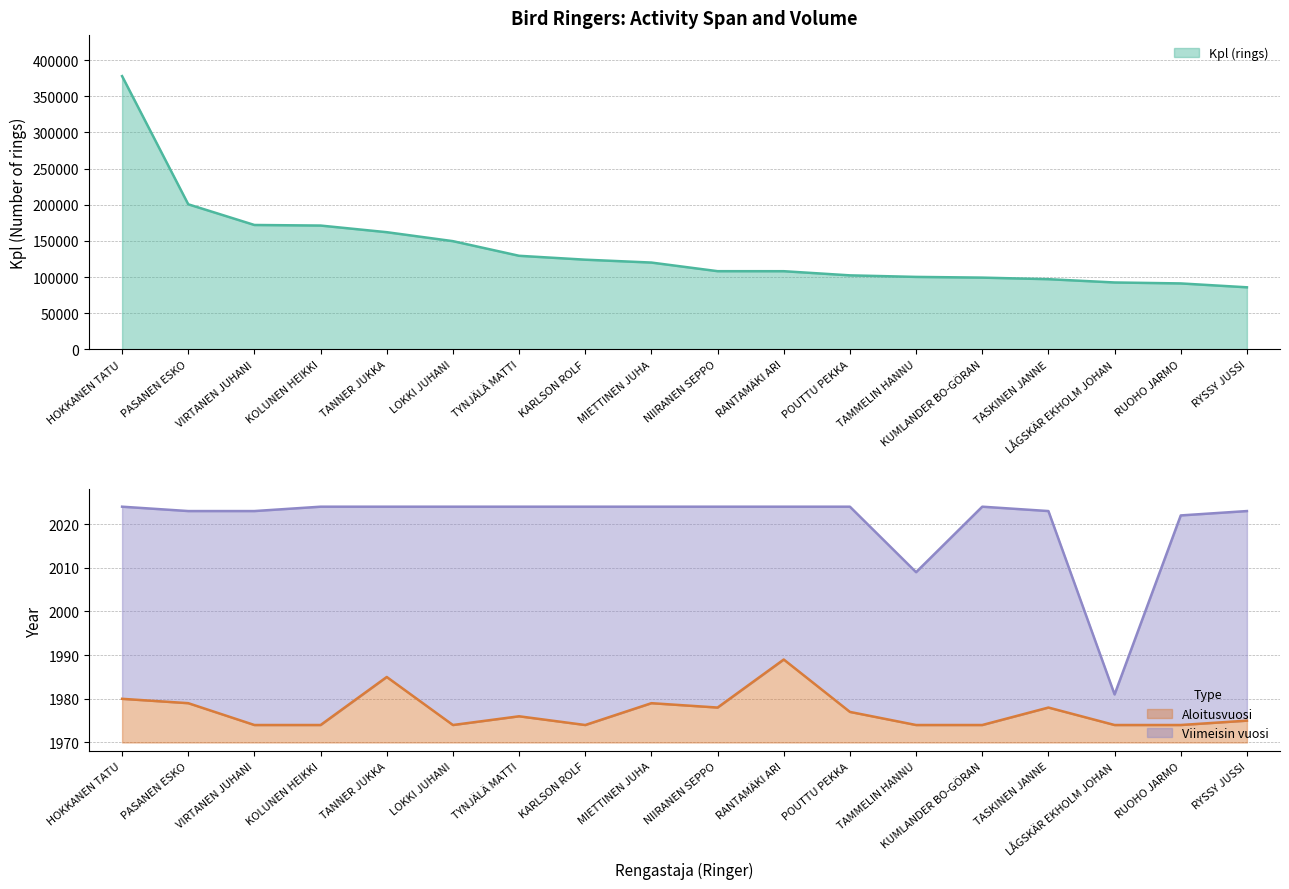

Between KARLSON ROLF and LÅGSKÄR EKHOLM JOHAN, which is larger?

KARLSON ROLF